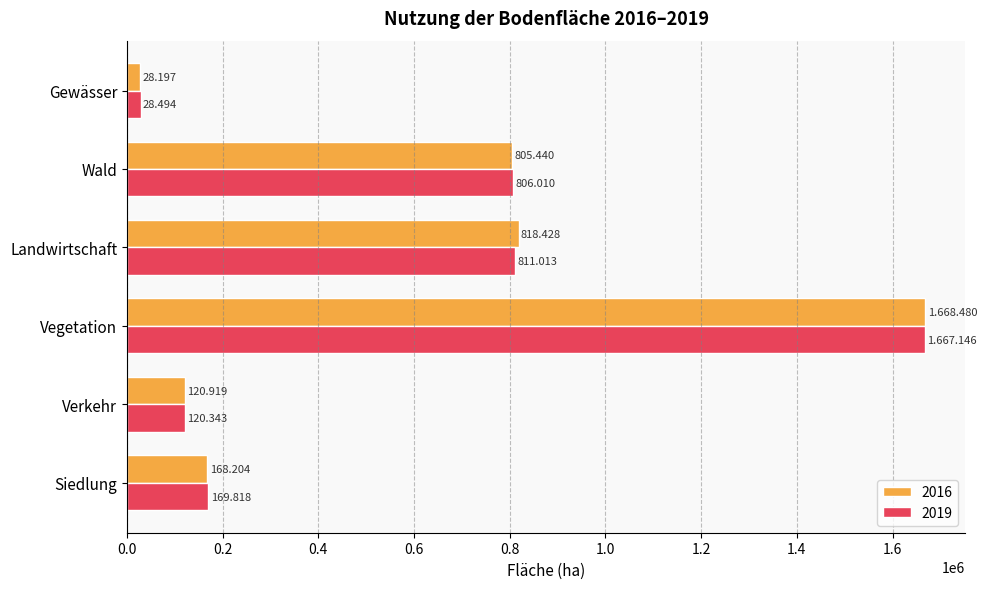

What are all the series names shown in the legend?

2016, 2019